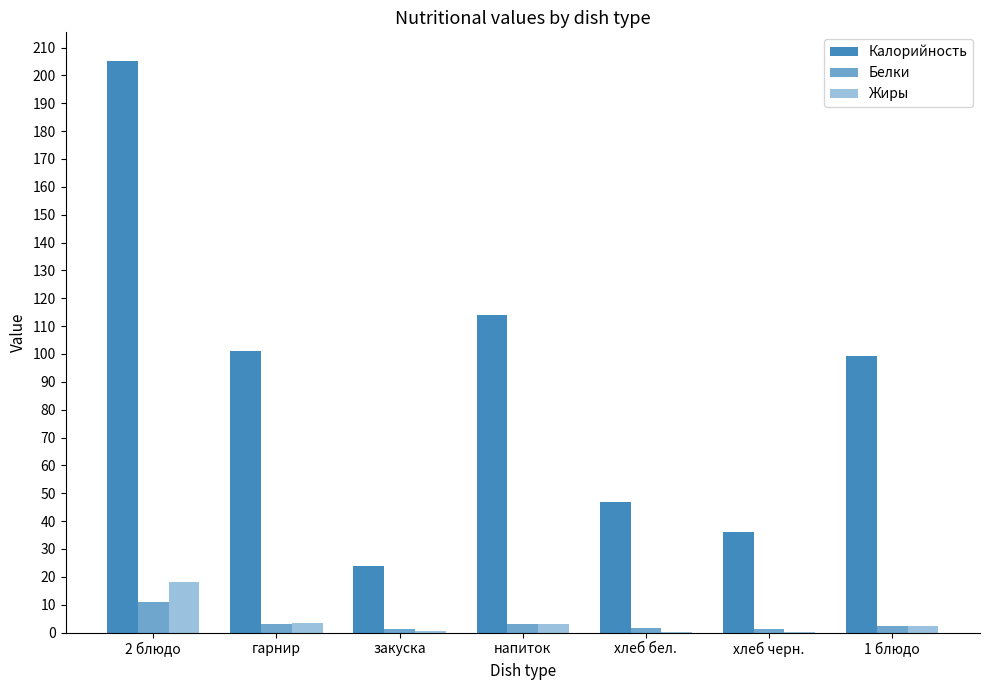

Between 2 блюдо and гарнир, which series saw the biggest shift?

Калорийность